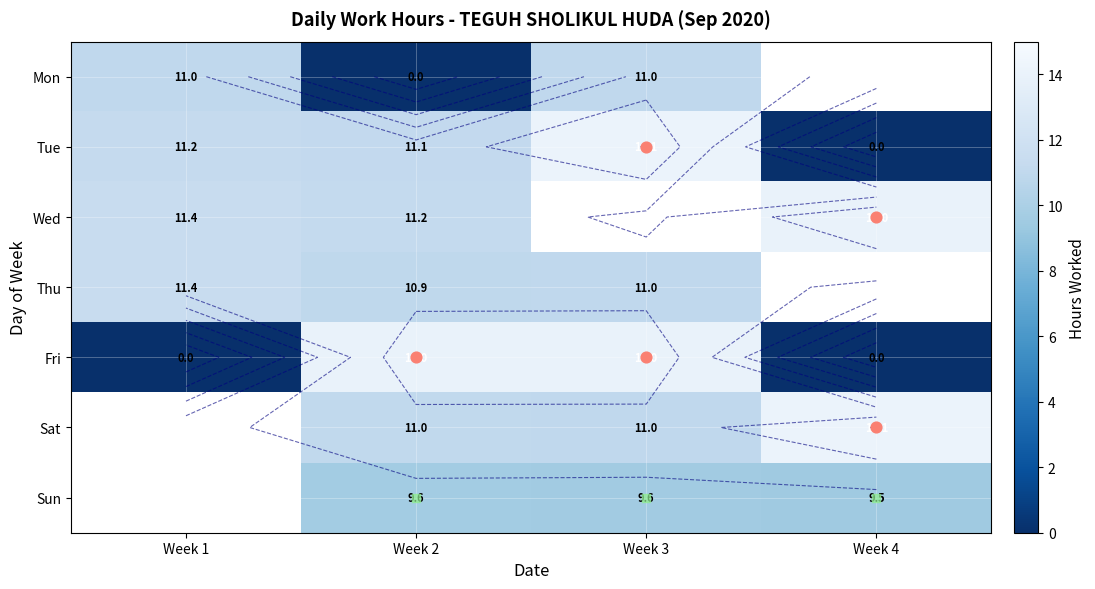

What is the difference between the maximum and second lowest values in the row_4 series?

14.0